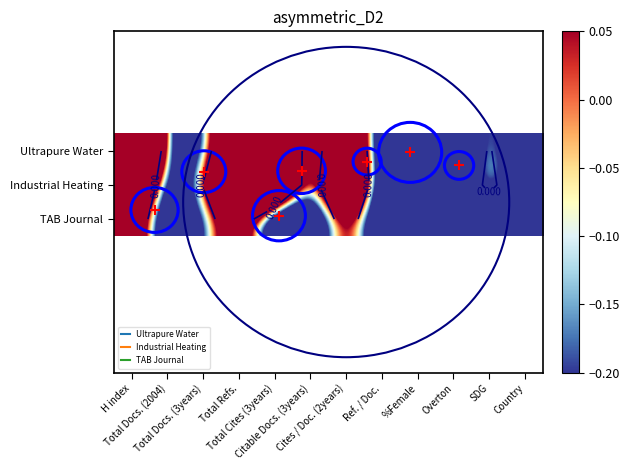

What is the sum of all TAB Journal values?

-4.9